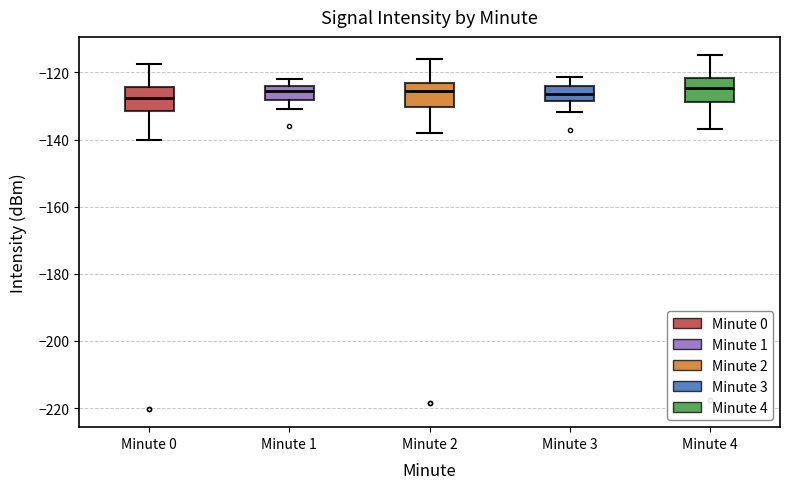

Reading left to right, transcribe this box plot: for each box, give where its median line is, the range the box spans, and where its two whiskers end, as read against the y-axis. The values are not printed on the chart, so give them approximately, as read against the axis.

Minute 0: median -128, box -132 to -124, whiskers -140 to -118
Minute 1: median -126, box -128 to -124, whiskers -130 to -122
Minute 2: median -126, box -130 to -124, whiskers -138 to -116
Minute 3: median -126, box -128 to -124, whiskers -132 to -122
Minute 4: median -124, box -128 to -122, whiskers -136 to -114